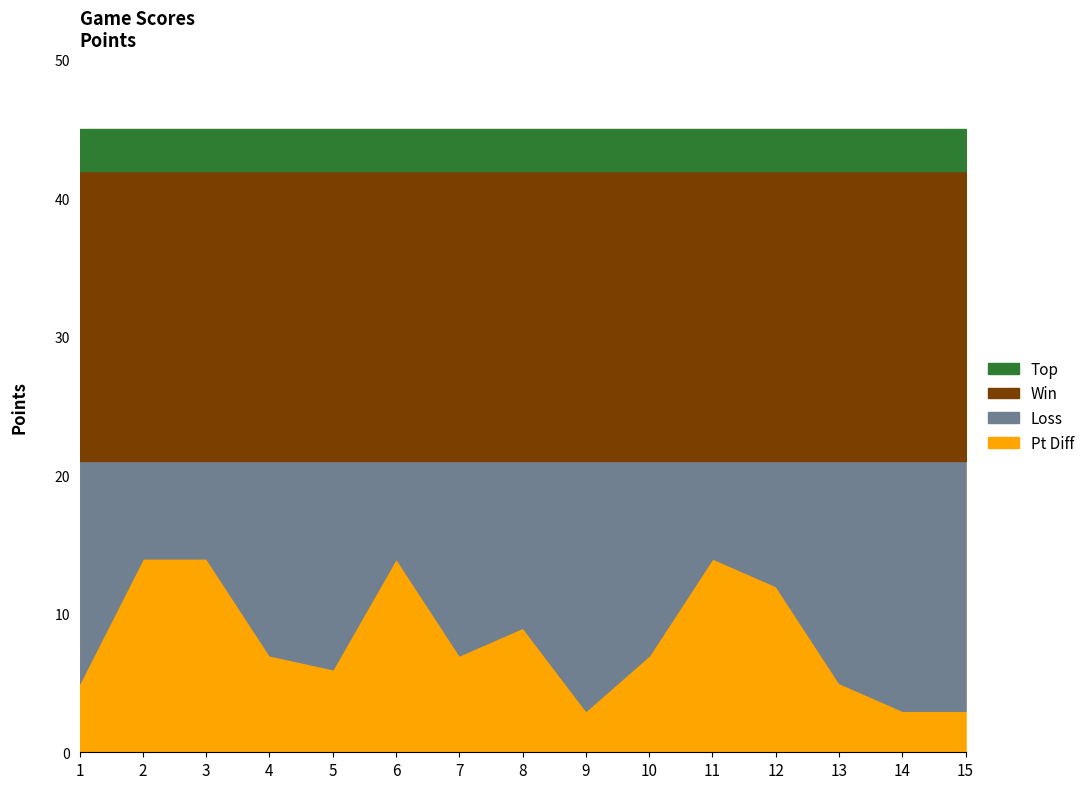

Which series changed the most between 1 and 5?

Loss